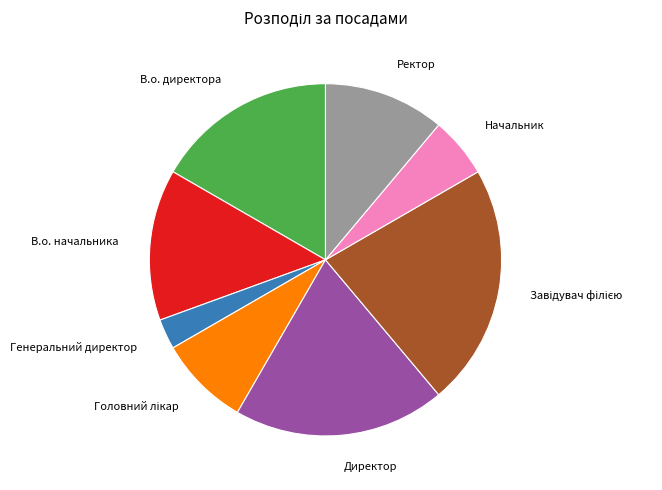

Is it true that В.о. начальника is 26% of the pie?

False